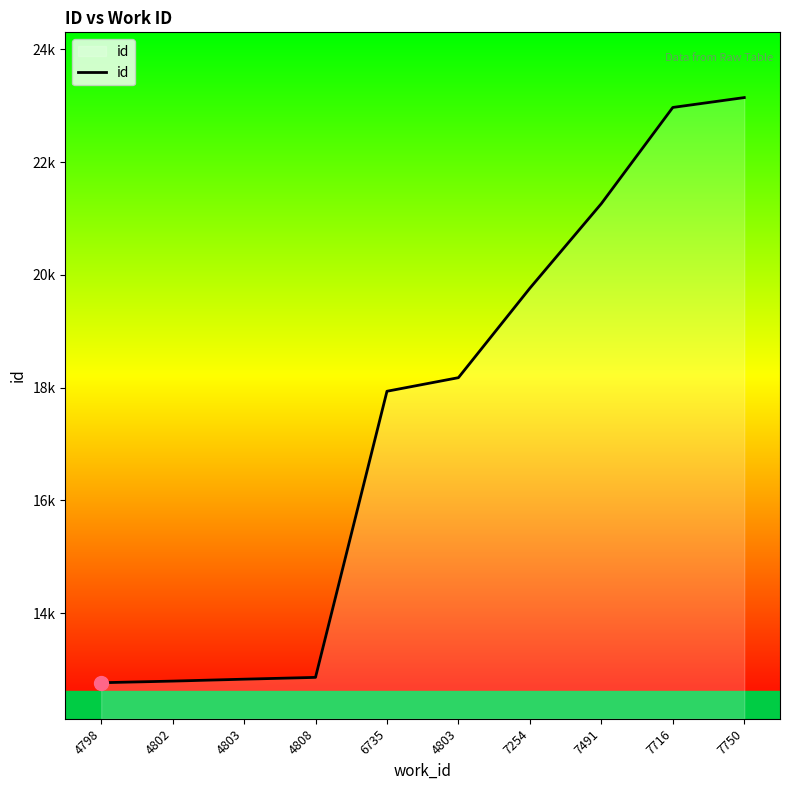

True or false: the data shows 7565 at 4802.

False